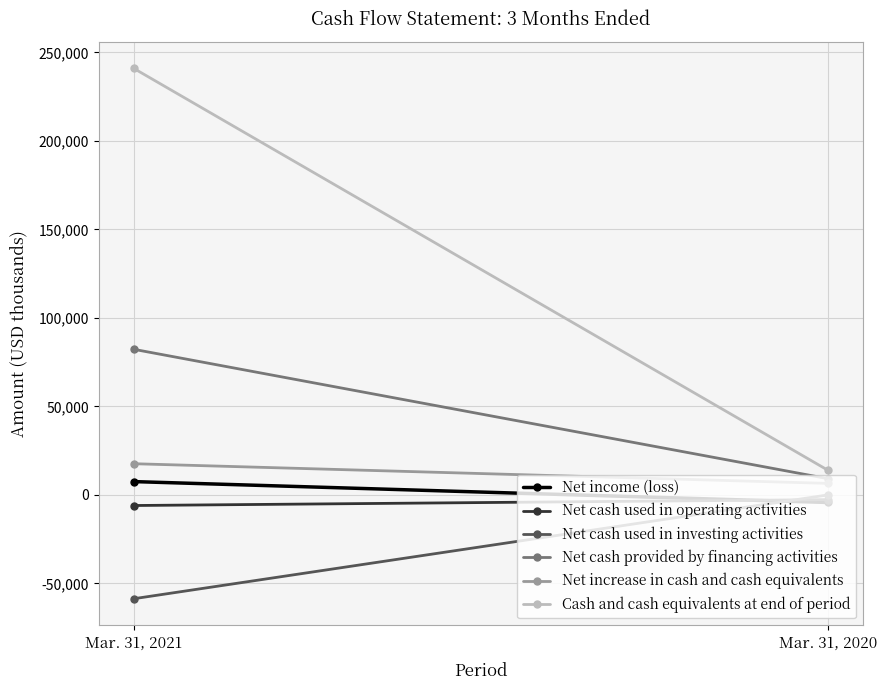

What is the sum of all Net cash used in investing activities values?

-58670